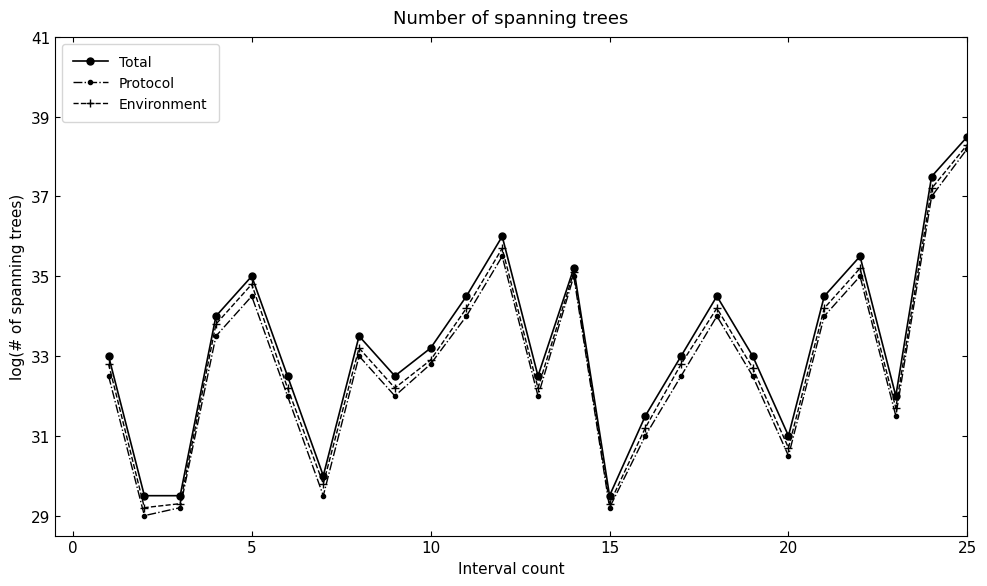

What is the greatest value displayed?

38.5